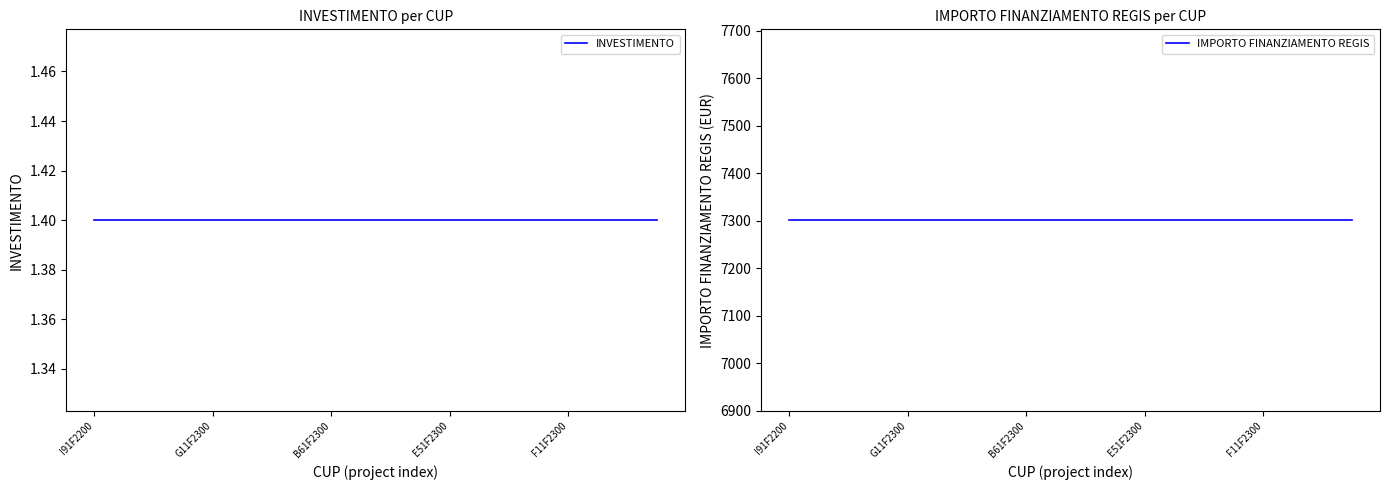

The value of IMPORTO FINANZIAMENTO REGIS at 19 is 7301.0. True or false?

True